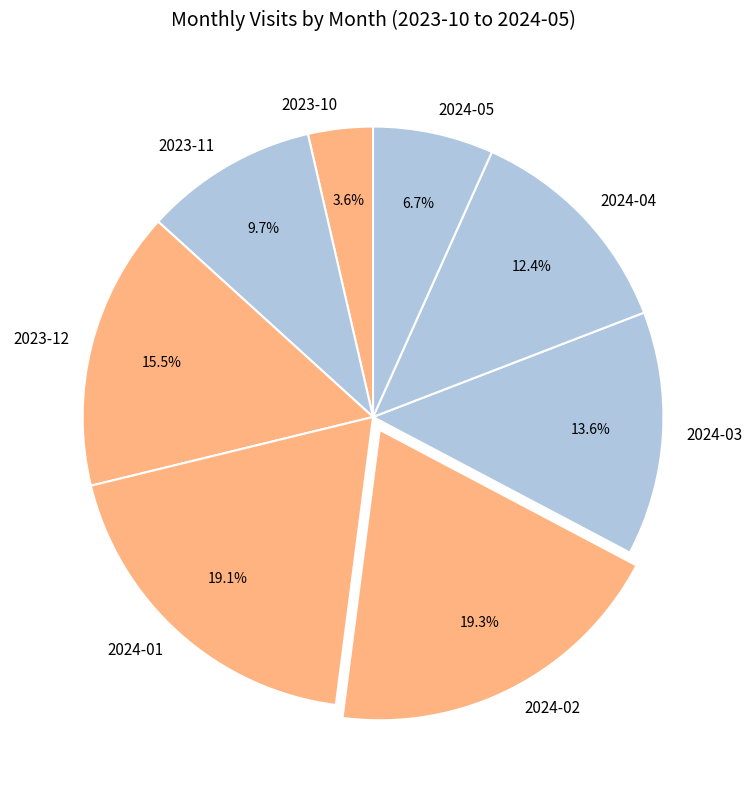

Which slice is the smallest?

2023-10